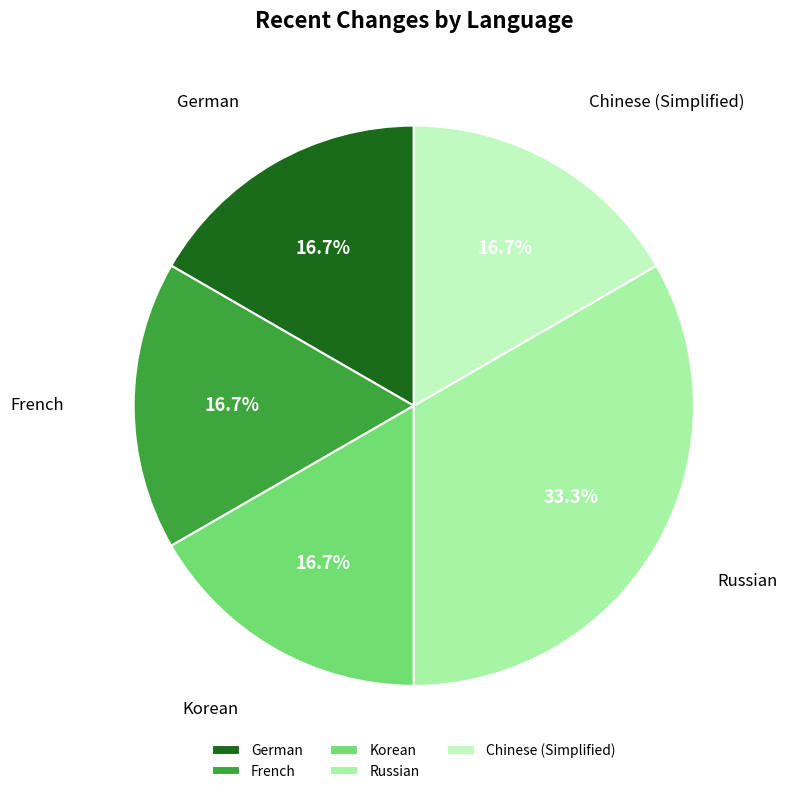

What is the ratio of the value at Chinese (Simplified) to the value at French?

1.0